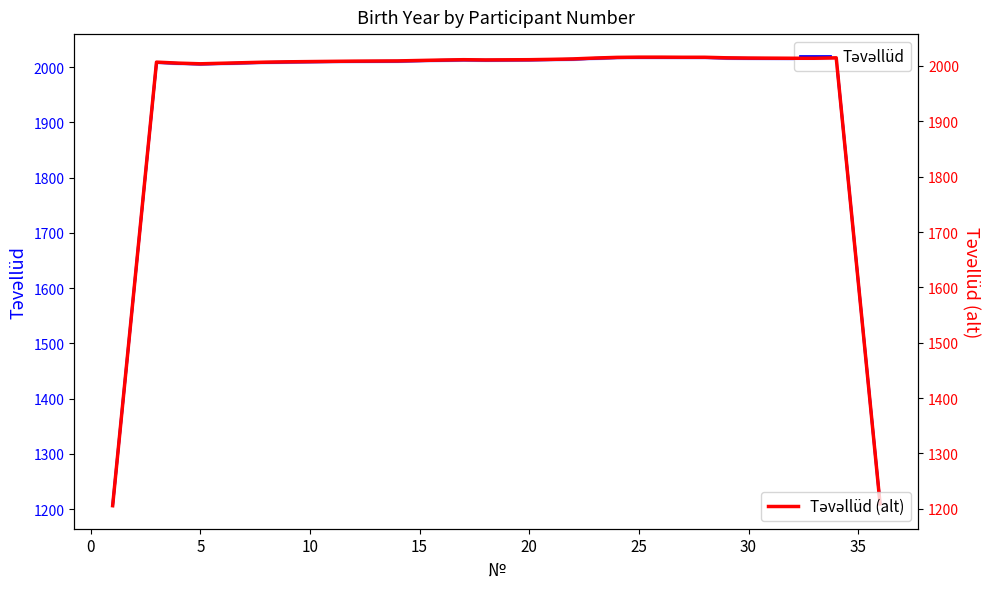

The value of Təvəllüd at 25 is 3462.6. True or false?

False